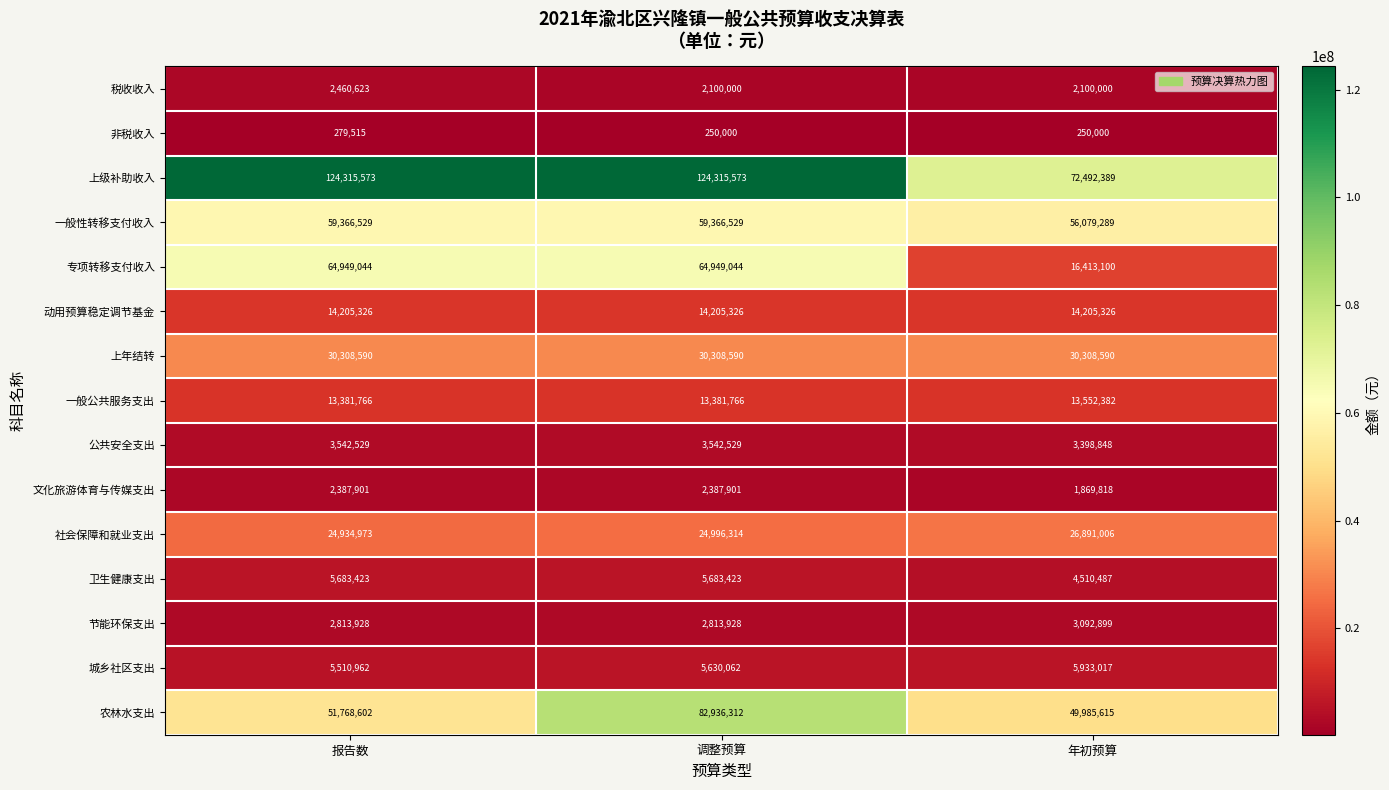

What is the total value across all series at 调整预算?

436867297